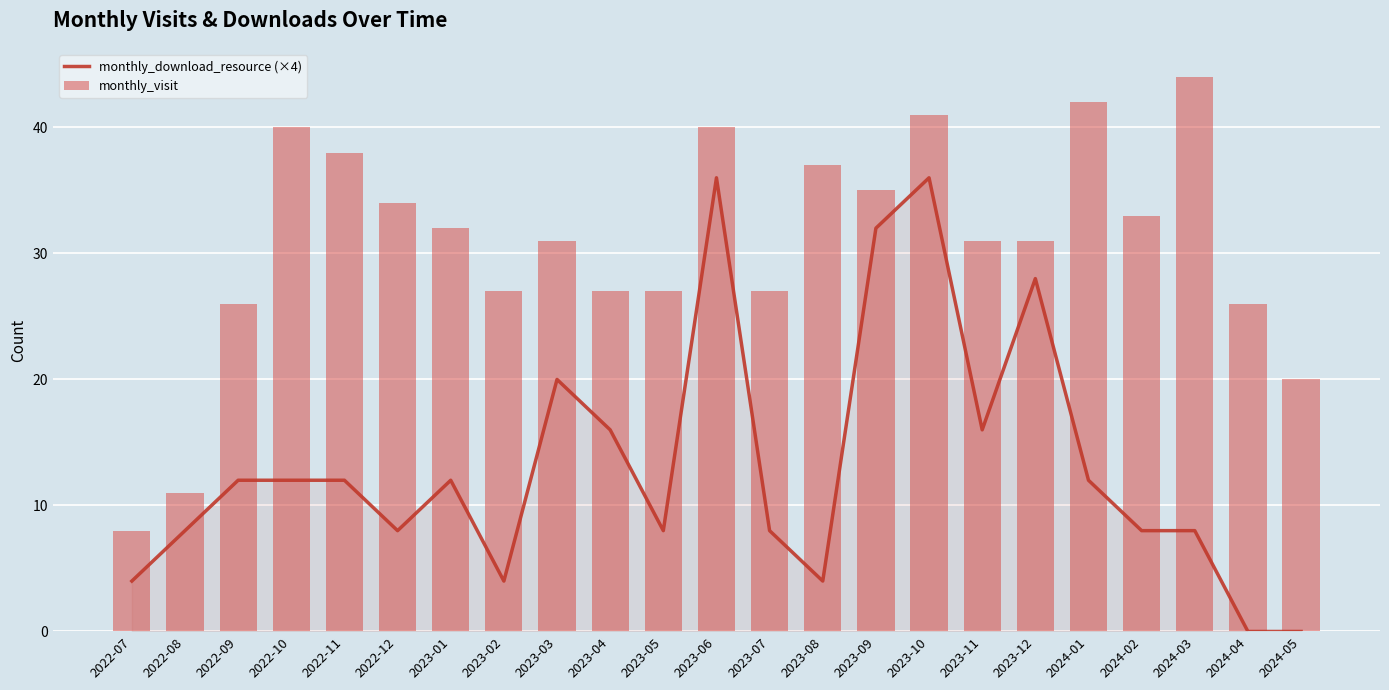

What is the difference between the maximum and minimum values in the monthly_download_resource (×4) series?

36